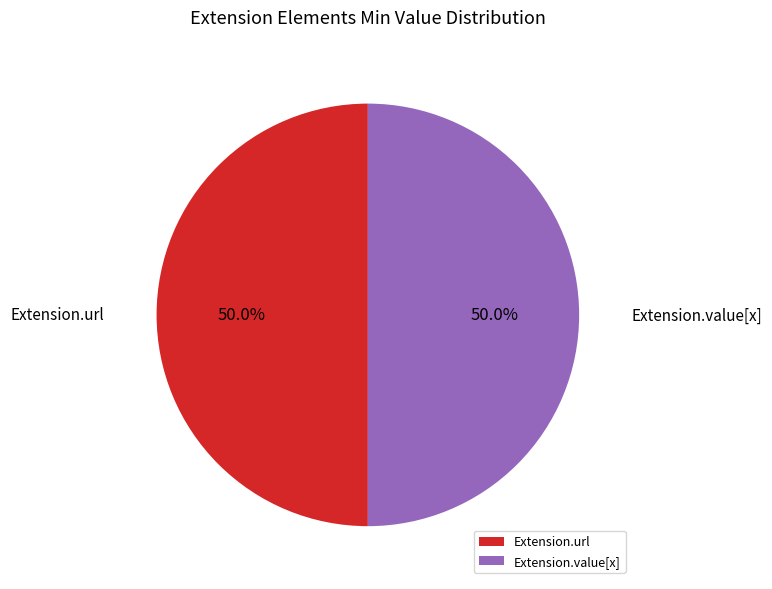

Is the sum of Extension.url and Extension.value[x] greater than half?

Yes